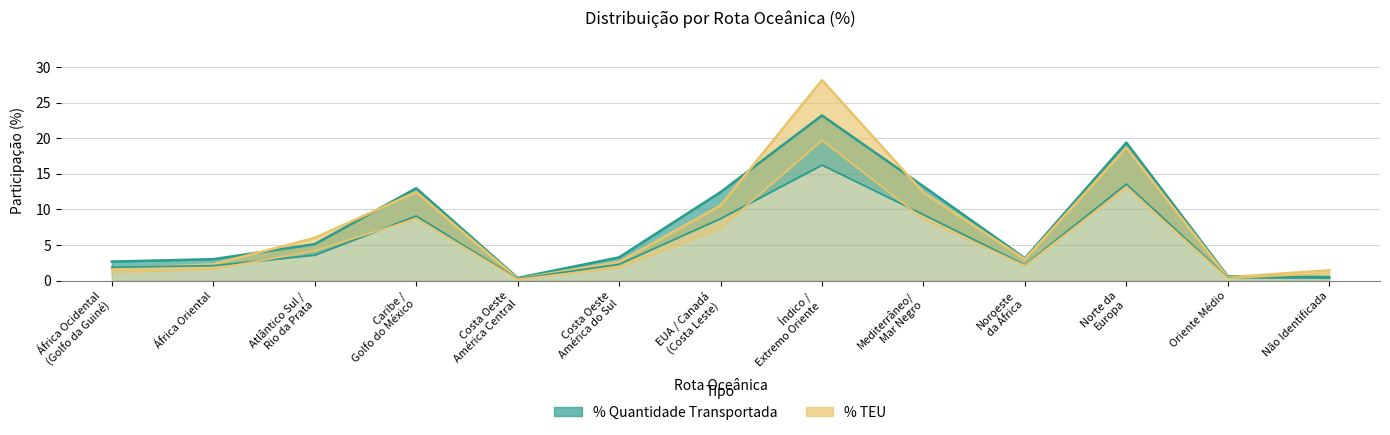

At which category does % TEU reach its first local valley?

Costa Oeste
América Central